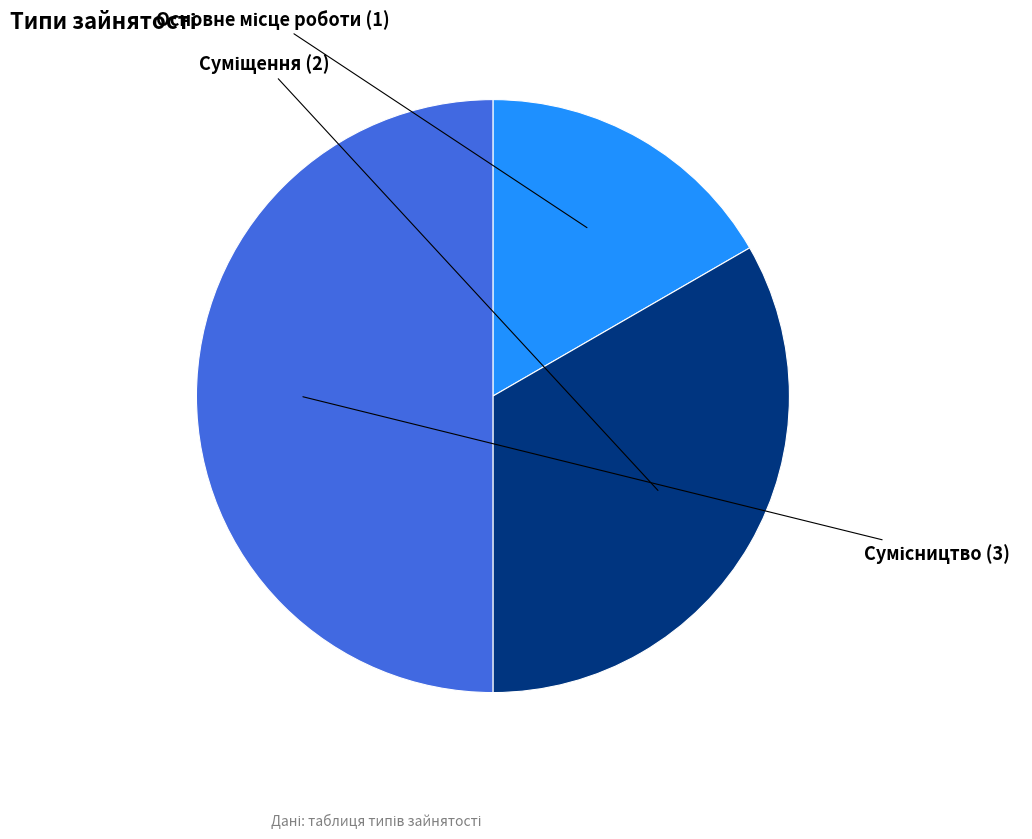

How many segments does this pie chart have?

3